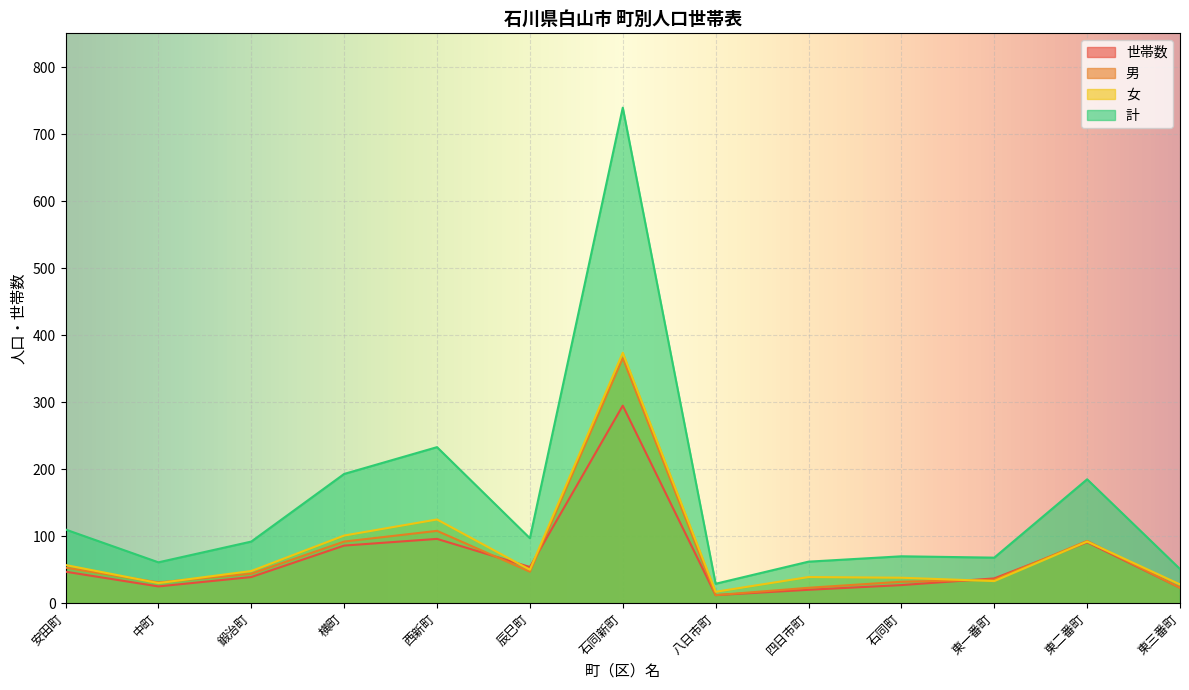

List the series in order of their peak value, highest first.

計, 女, 男, 世帯数